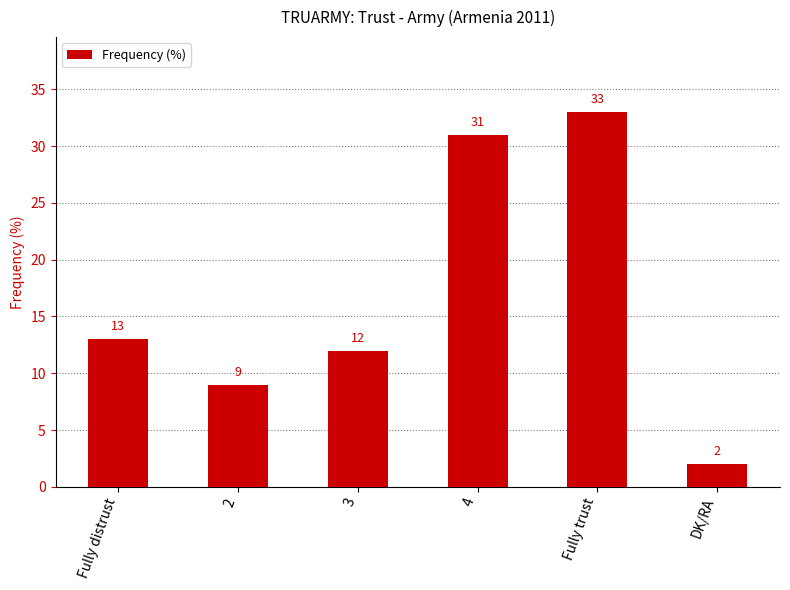

Reading right to left, extract all data points from this chart.

2	33	31	12	9	13